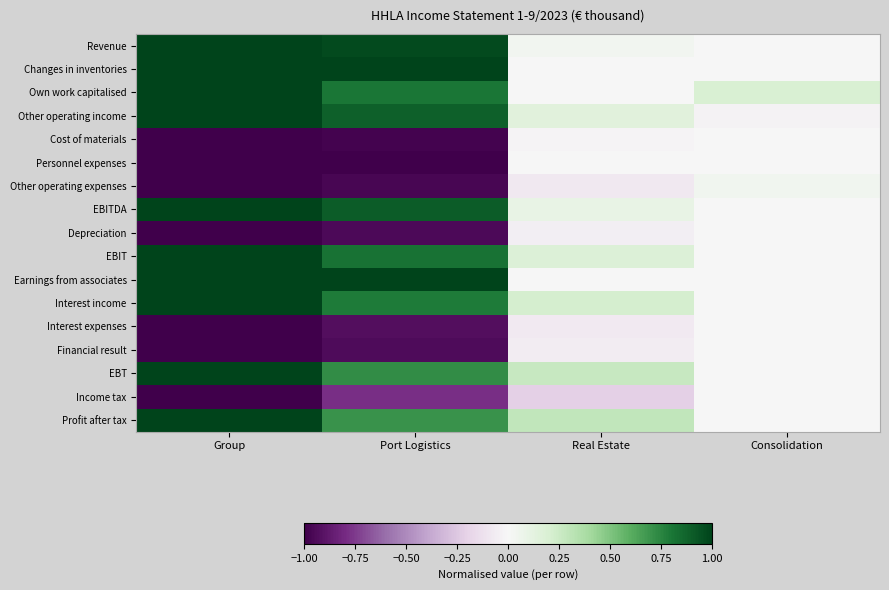

Reading right to left, list all the values displayed in this chart.

Revenue: Consolidation=-0.0	Real Estate=0.0	Port Logistics=1.0	Group=1.0
Changes in inventories: Consolidation=0.0	Real Estate=0.0	Port Logistics=1.0	Group=1.0
Own work capitalised: Consolidation=0.2	Real Estate=0.0	Port Logistics=0.8	Group=1.0
Other operating income: Consolidation=-0.0	Real Estate=0.1	Port Logistics=0.9	Group=1.0
Cost of materials: Consolidation=0.0	Real Estate=-0.0	Port Logistics=-1.0	Group=-1.0
Personnel expenses: Consolidation=0.0	Real Estate=-0.0	Port Logistics=-1.0	Group=-1.0
Other operating expenses: Consolidation=0.0	Real Estate=-0.1	Port Logistics=-1.0	Group=-1.0
EBITDA: Consolidation=0.0	Real Estate=0.1	Port Logistics=0.9	Group=1.0
Depreciation: Consolidation=0.0	Real Estate=-0.1	Port Logistics=-0.9	Group=-1.0
EBIT: Consolidation=0.0	Real Estate=0.2	Port Logistics=0.8	Group=1.0
Earnings from associates: Consolidation=0.0	Real Estate=0.0	Port Logistics=1.0	Group=1.0
Interest income: Consolidation=-0.0	Real Estate=0.2	Port Logistics=0.8	Group=1.0
Interest expenses: Consolidation=0.0	Real Estate=-0.1	Port Logistics=-0.9	Group=-1.0
Financial result: Consolidation=0.0	Real Estate=-0.1	Port Logistics=-0.9	Group=-1.0
EBT: Consolidation=0.0	Real Estate=0.3	Port Logistics=0.7	Group=1.0
Income tax: Consolidation=-0.0	Real Estate=-0.2	Port Logistics=-0.8	Group=-1.0
Profit after tax: Consolidation=0.0	Real Estate=0.3	Port Logistics=0.7	Group=1.0